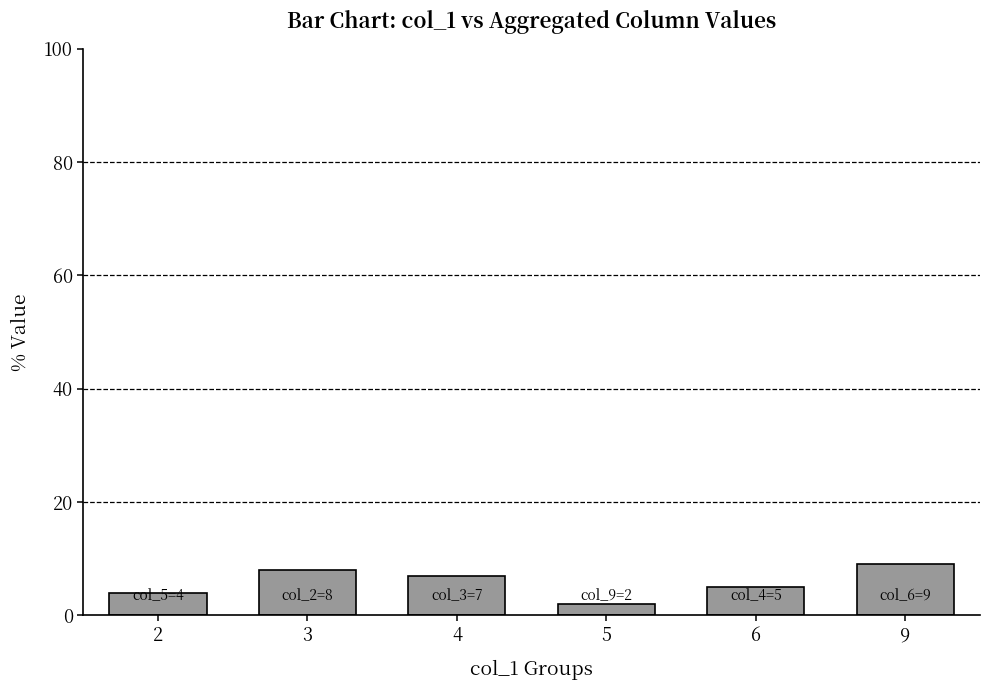

What is the difference between the maximum and minimum values?

7